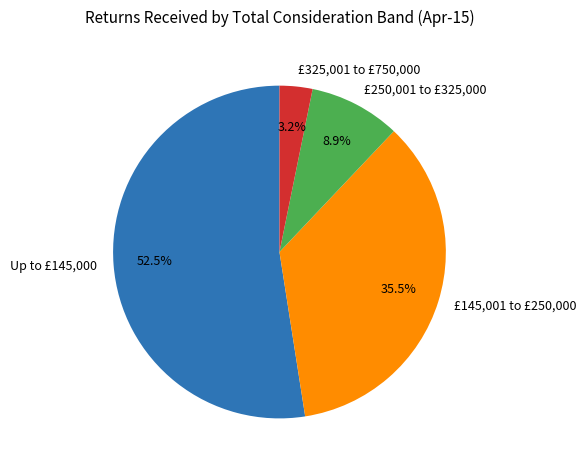

To the nearest percent, what is the average slice percentage?

25%